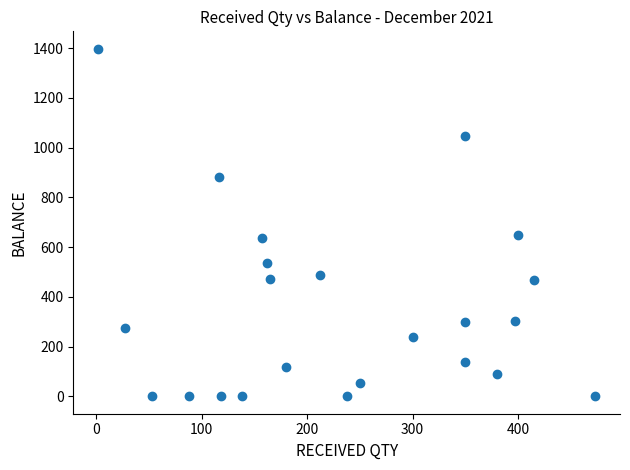

What is the range of X values (max minus min)?

471